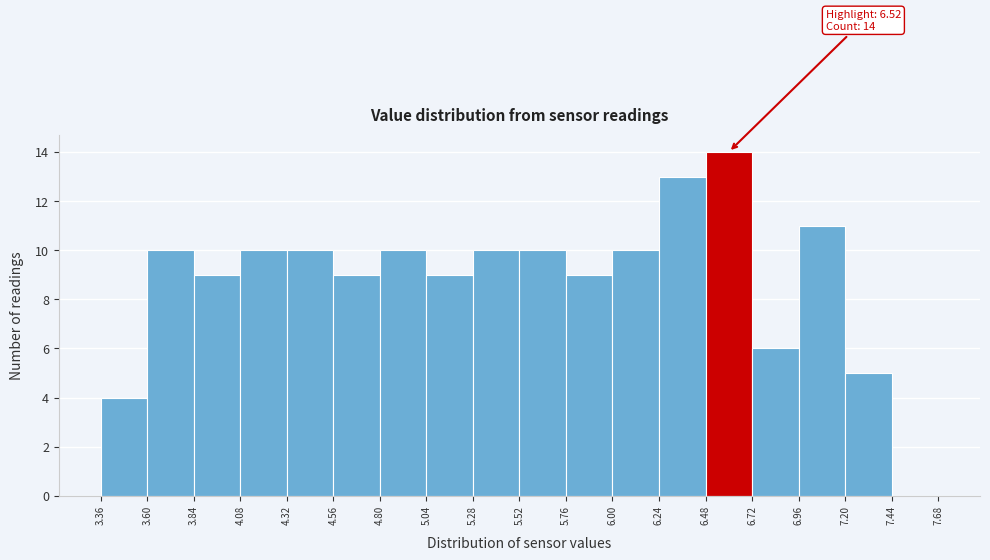

Over which range of the x-axis is the bar tallest?

6.48 to 6.72